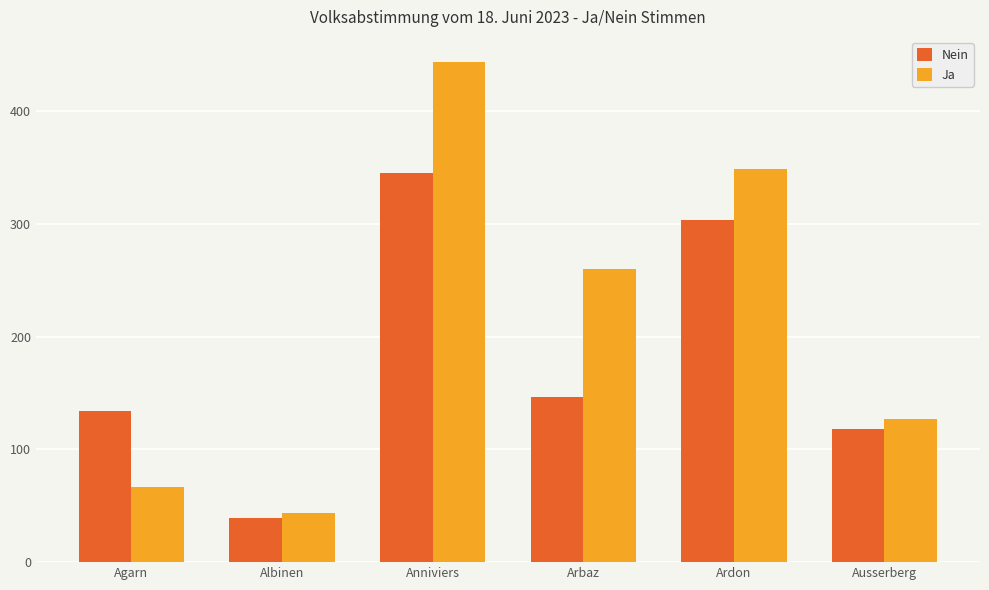

Reading left to right, list all the values displayed in this chart.

Nein: Agarn=134	Albinen=39	Anniviers=345	Arbaz=147	Ardon=304	Ausserberg=118
Ja: Agarn=67	Albinen=44	Anniviers=444	Arbaz=260	Ardon=349	Ausserberg=127